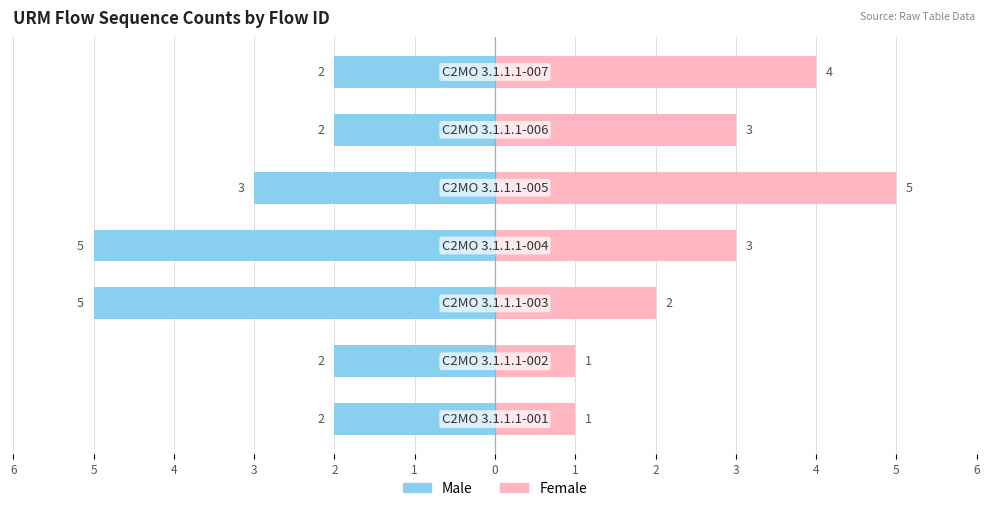

Reading left to right, what are all the values shown in this chart?

Male: 6=-2	5=-2	4=-5	3=-5	2=-3	1=-2	0=-2
Female: 6=1	5=1	4=2	3=3	2=5	1=3	0=4